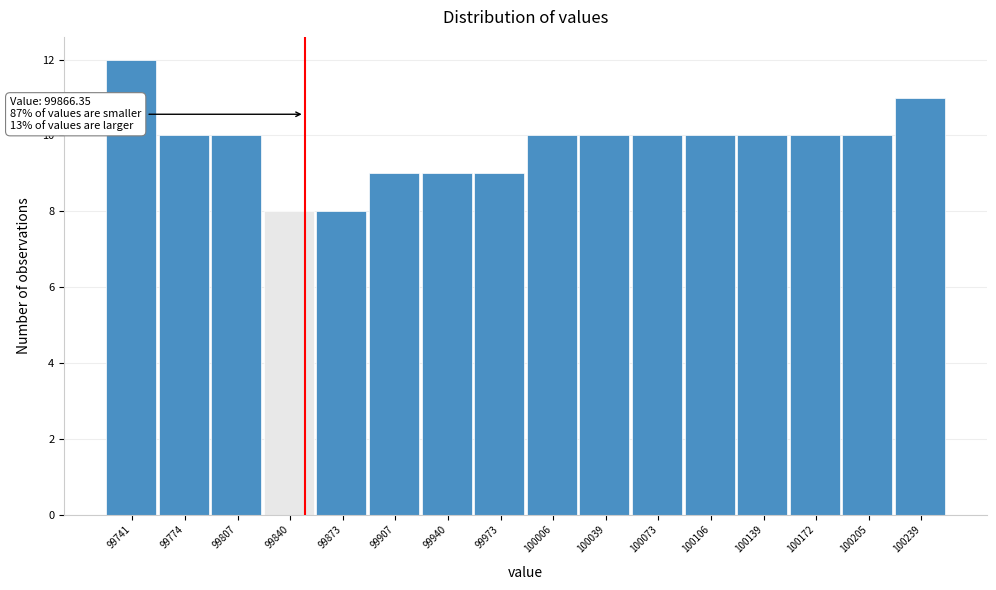

Reading right to left, what are all the values shown in this chart?

100239=11	100205=10	100172=10	100139=10	100106=10	100073=10	100039=10	100006=10	99973=9	99940=9	99907=9	99873=8	99840=8	99807=10	99774=10	99741=12